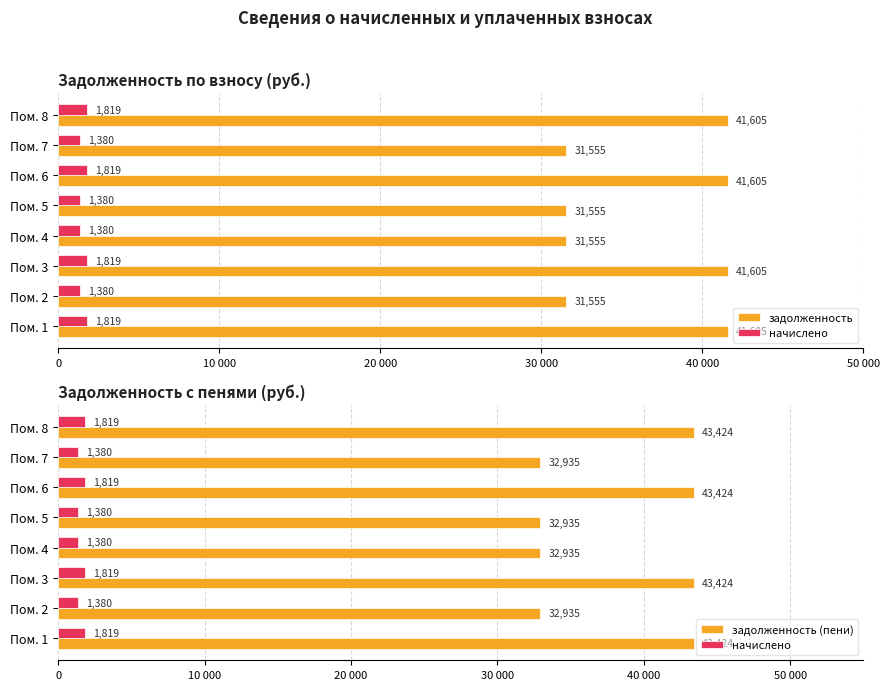

Are the bars horizontal?

Yes